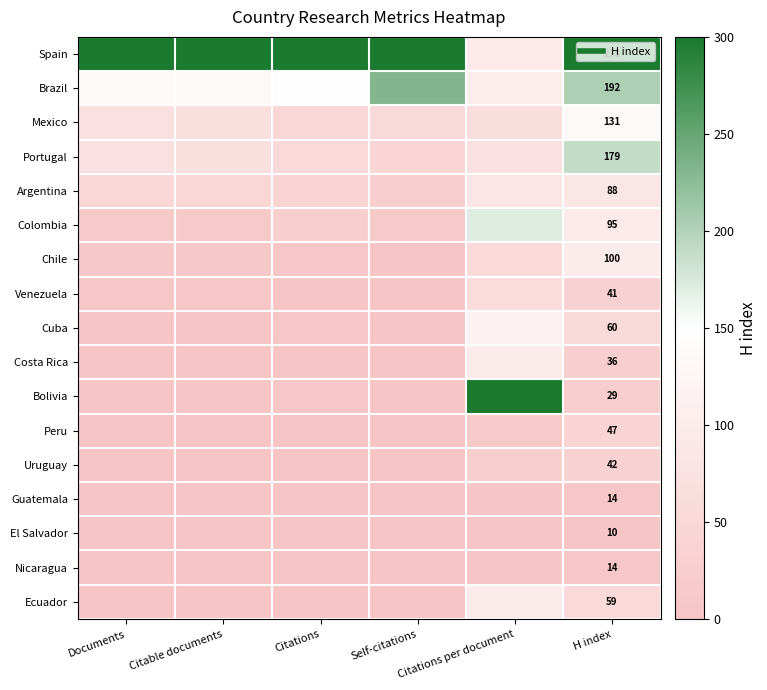

Rank the categories by Peru value from highest to lowest.

H index, Citations per document, Documents, Citable documents, Self-citations, Citations